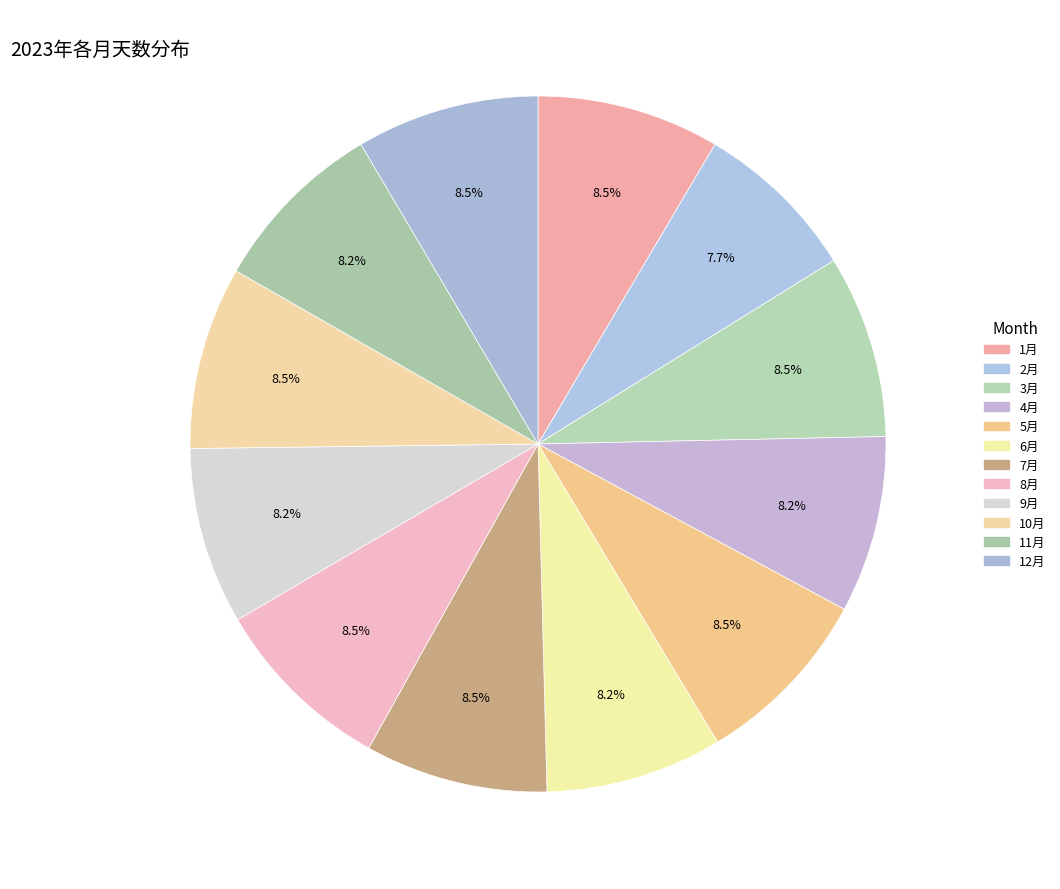

What is the change in value from 4月 to 7月?

+1